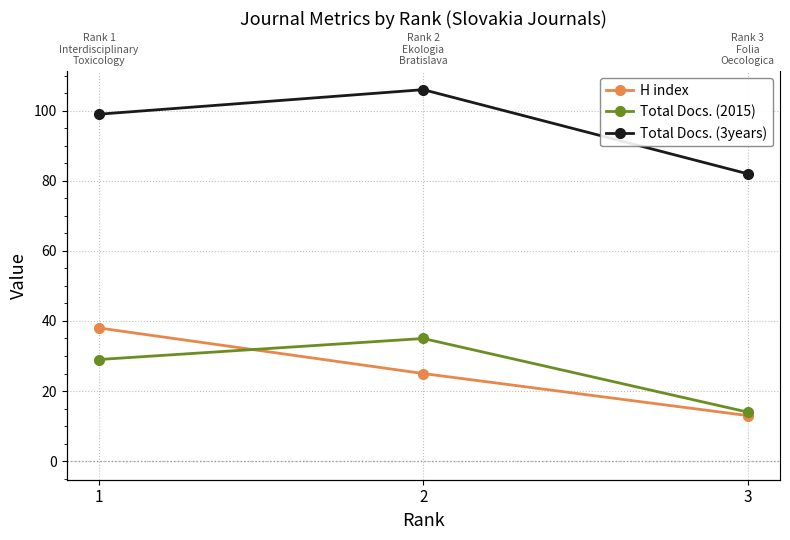

What is the average value of the Total Docs. (2015) series?

26